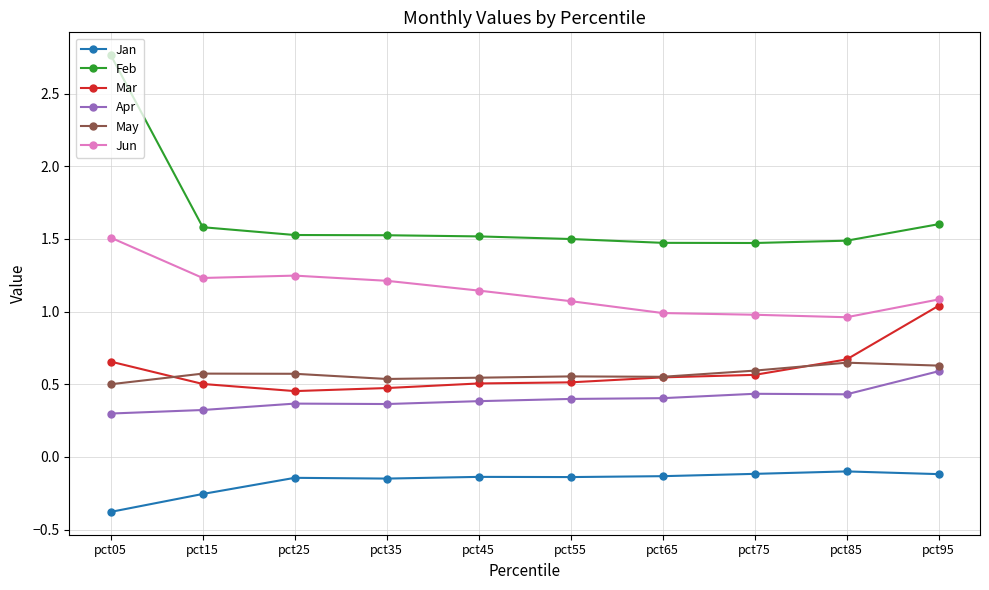

Does the chart have visible grid lines?

Yes